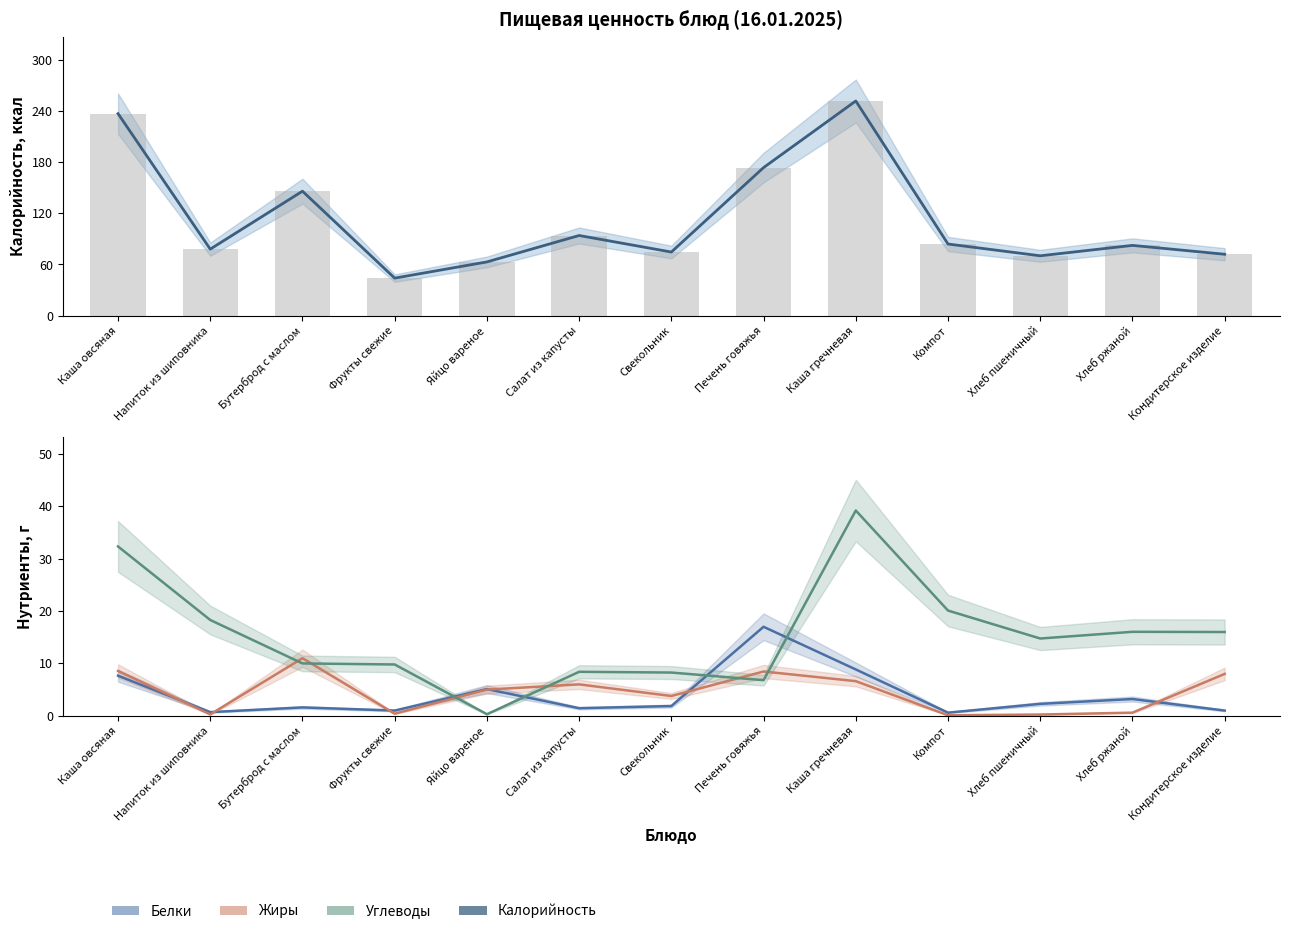

Rank the series at Напиток из шиповника from highest to lowest value.

Калорийность, Углеводы, Белки, Жиры